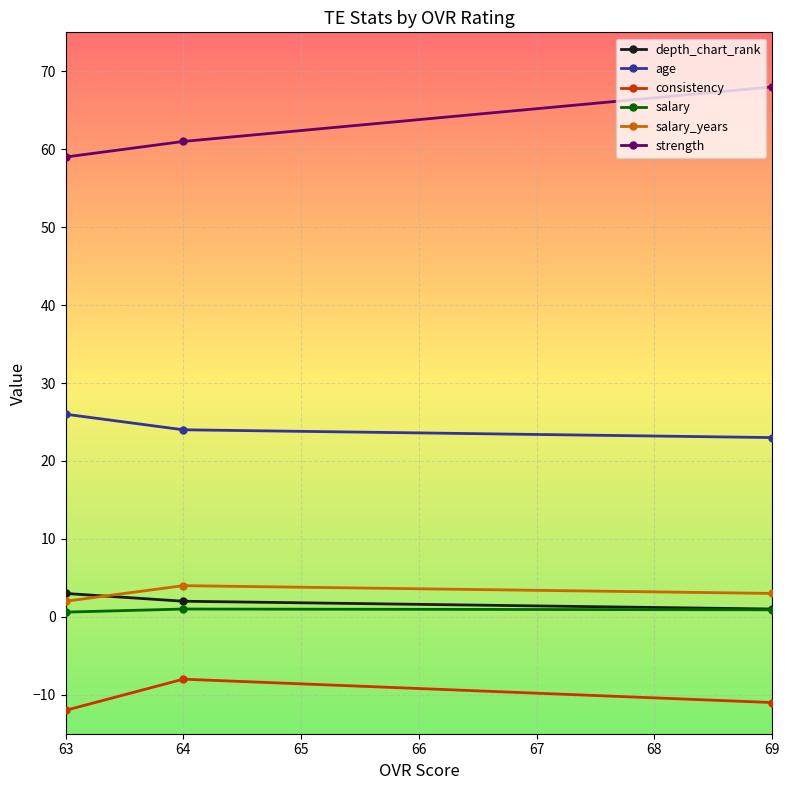

What is the value of the strength point at the 2nd from the left?

61.0